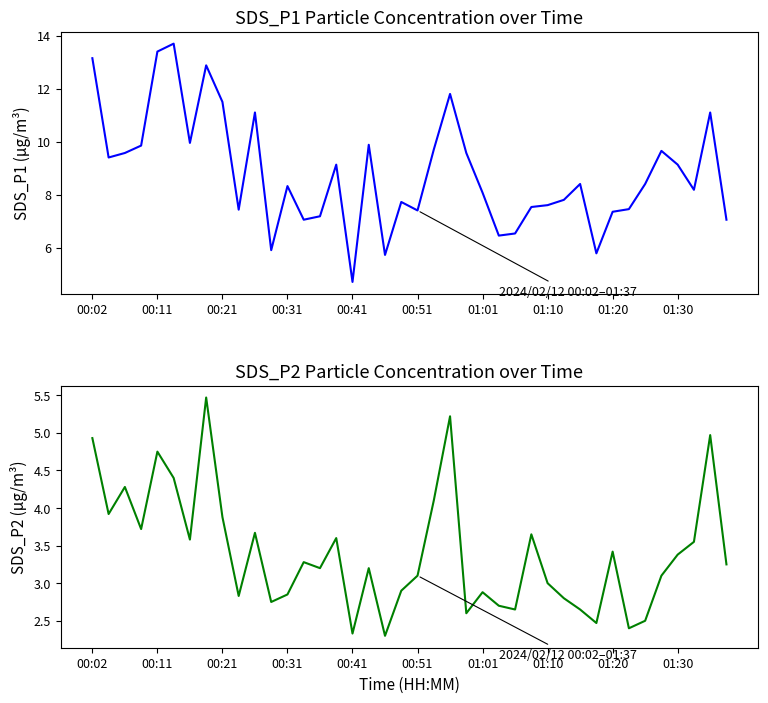

At how many categories does at least one series exceed 3?

40